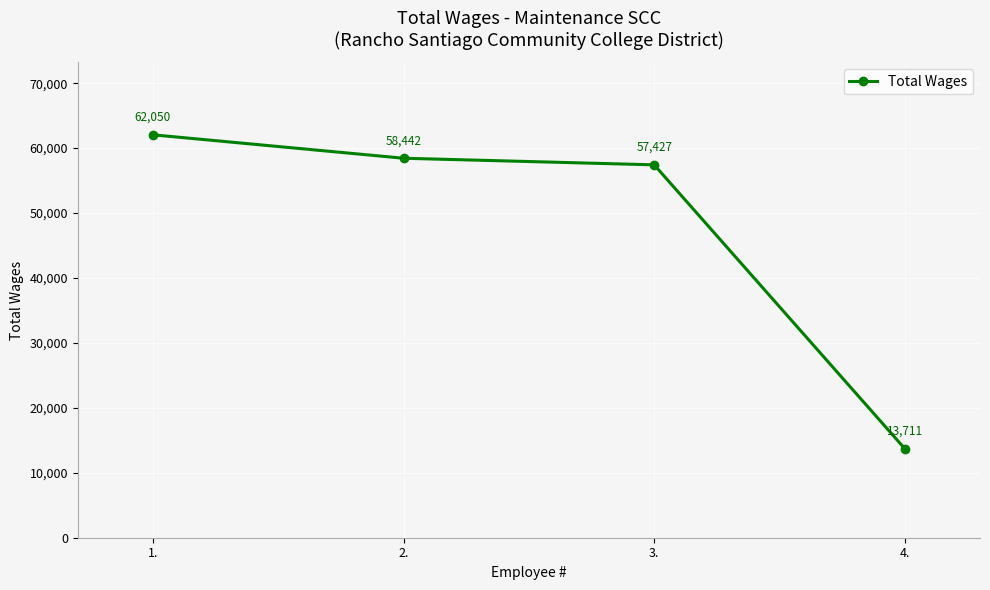

Is it true that the value at 4. is 24654?

False